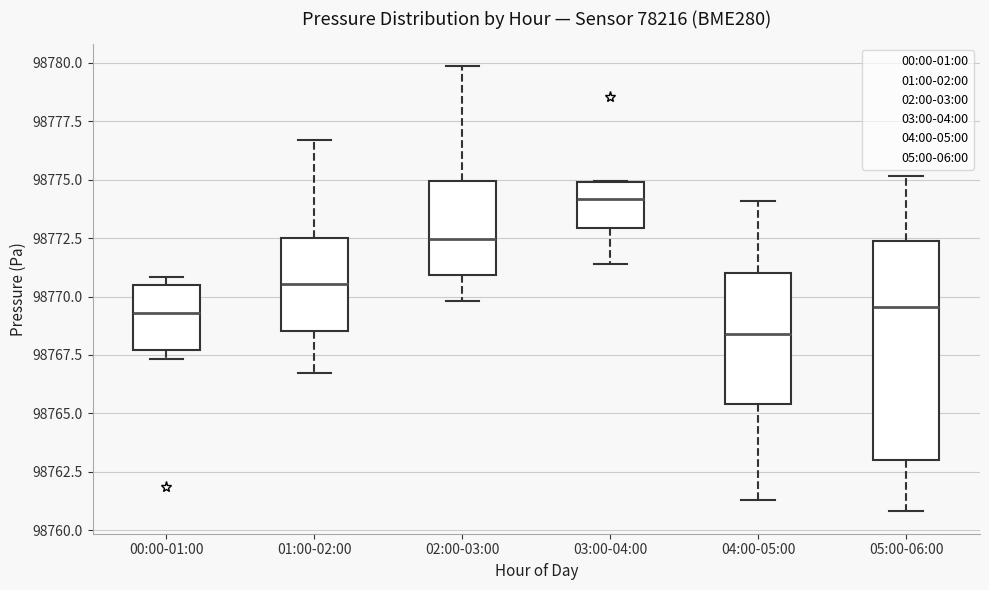

Reading left to right, read every box against the y-axis: the position of its median line, the range the box covers, and the ends of its whiskers. The values are not printed on the chart, so give them approximately, as read against the axis.

00:00-01:00: median 98769.5, box 98767.5 to 98770.5, whiskers 98767.5 (just below the box's lower edge) to 98771.0
01:00-02:00: median 98770.5, box 98768.5 to 98772.5, whiskers 98766.5 to 98776.5
02:00-03:00: median 98772.5, box 98771.0 to 98775.0, whiskers 98770.0 to 98780.0
03:00-04:00: median 98774.0, box 98773.0 to 98775.0, whiskers 98771.5 to 98775.0
04:00-05:00: median 98768.5, box 98765.5 to 98771.0, whiskers 98761.5 to 98774.0
05:00-06:00: median 98769.5, box 98763.0 to 98772.5, whiskers 98761.0 to 98775.0